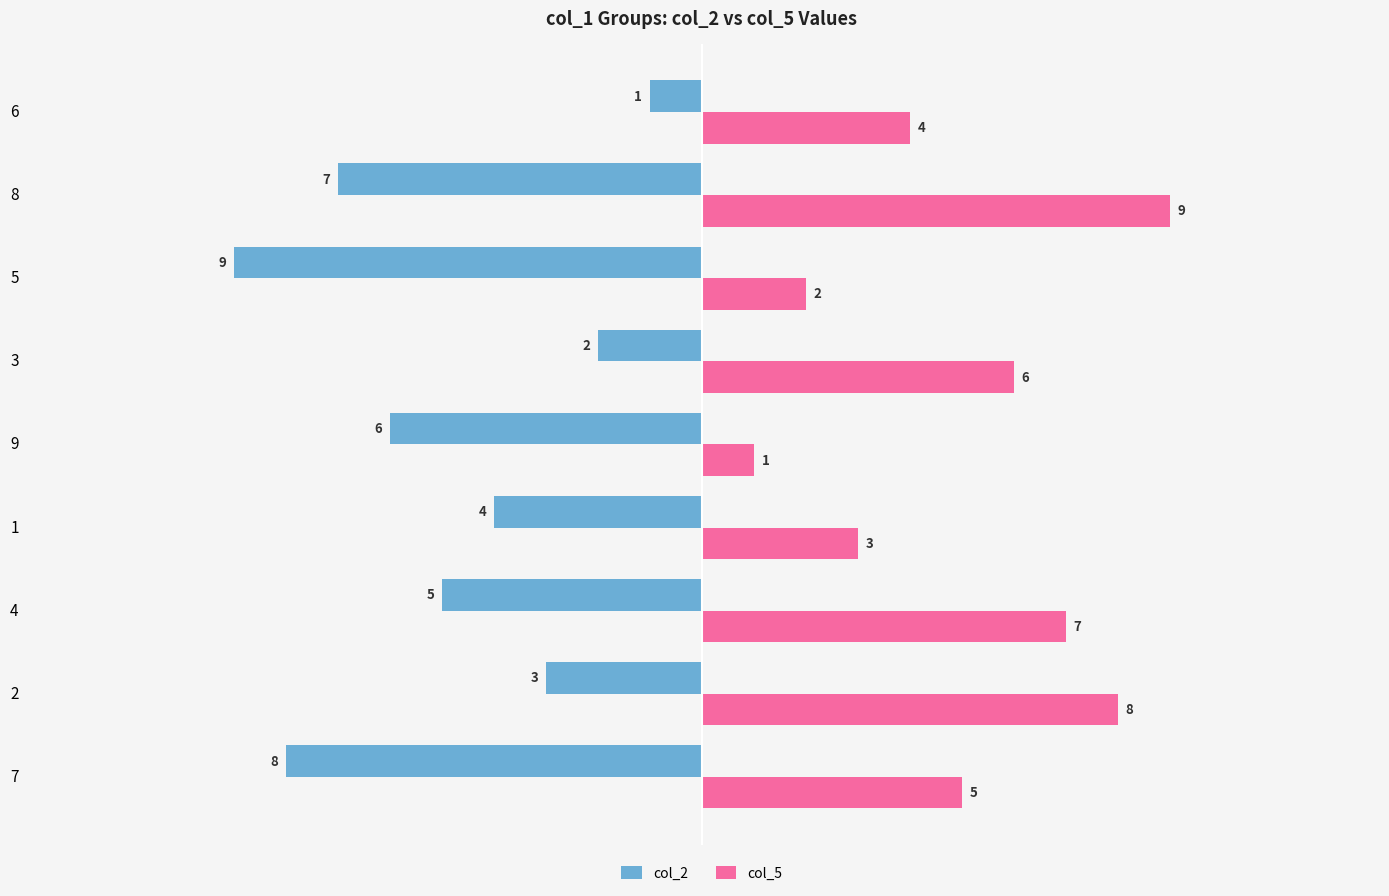

Rank the series by their maximum value, from lowest to highest.

col_2, col_5